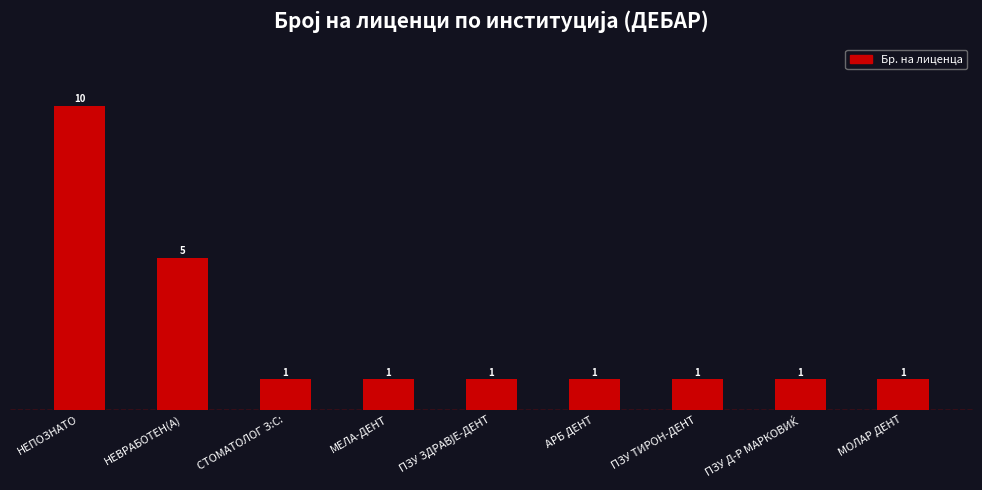

Reading right to left, what are all the values shown in this chart?

1	1	1	1	1	1	1	5	10